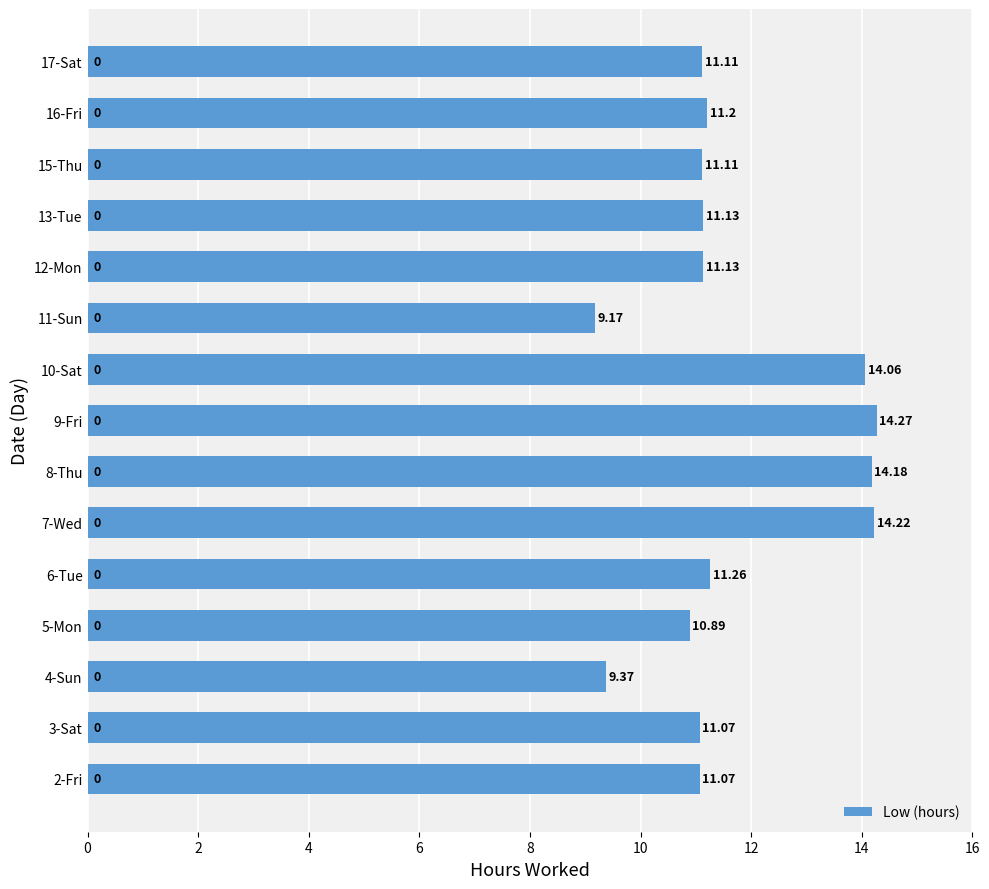

What is the average value?

11.7